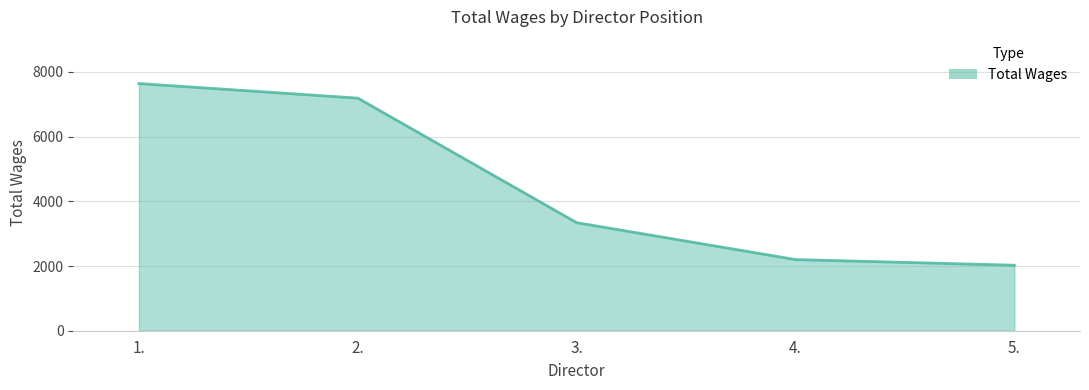

Which label corresponds to the smallest value in the chart?

5.